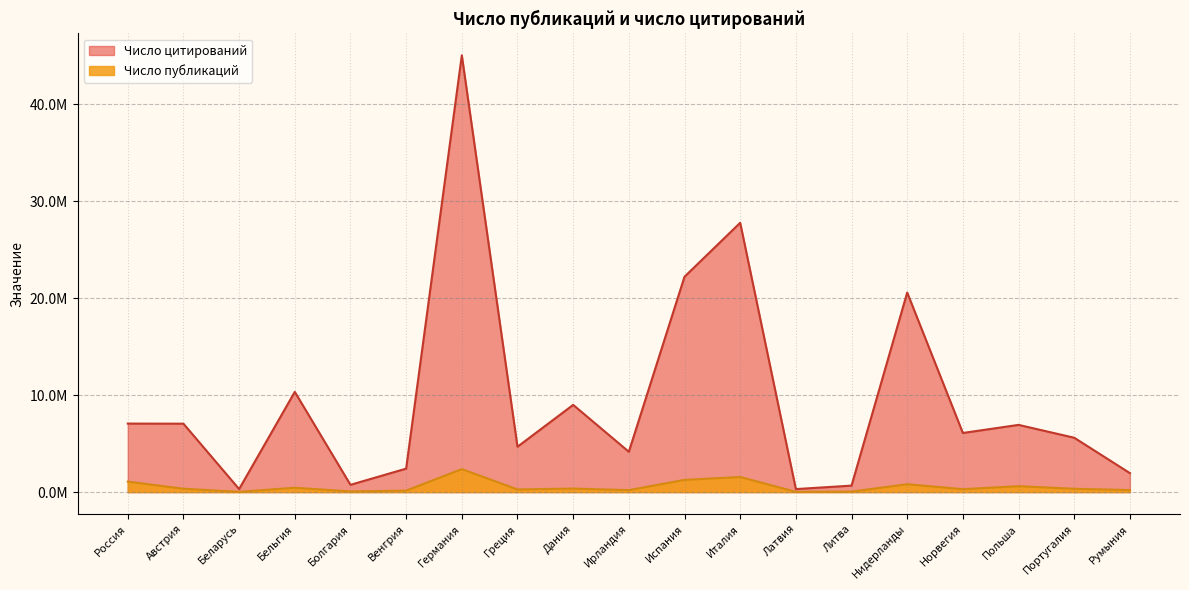

Which series changed the most between Болгария and Венгрия?

Число цитирований